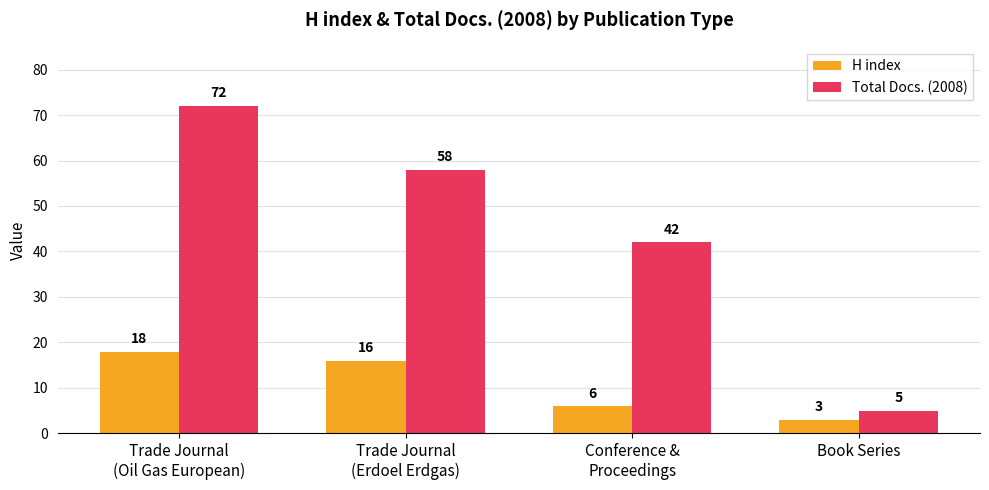

Reading right to left, what are all the values shown in this chart?

H index: 3	6	16	18
Total Docs. (2008): 5	42	58	72